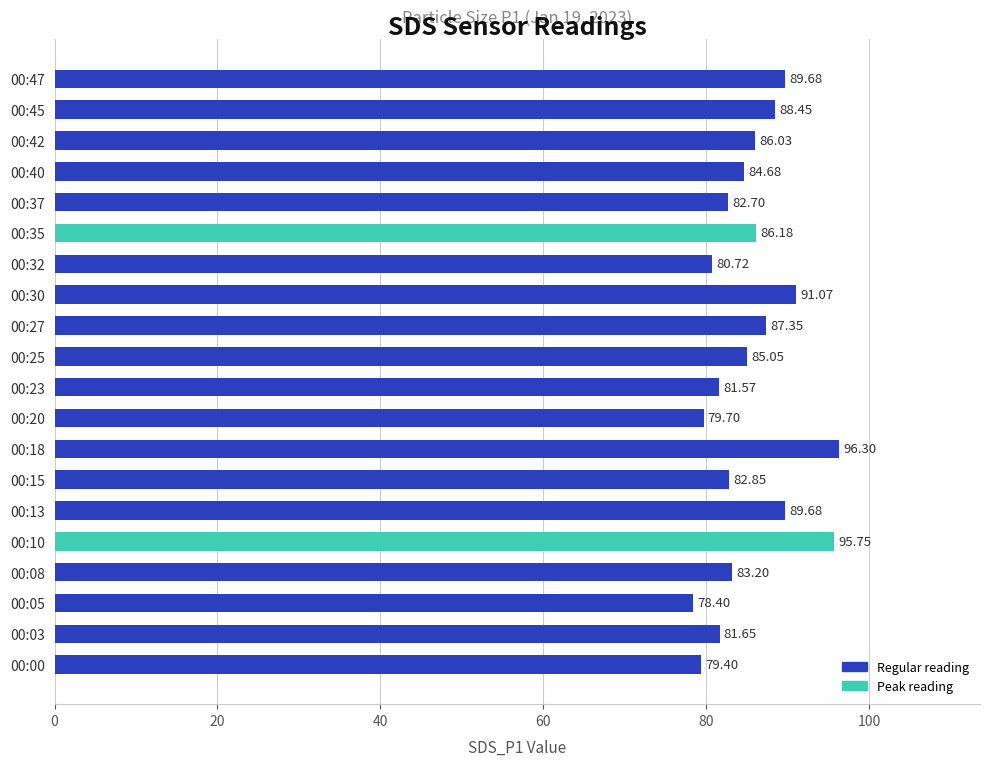

How many values are below 85?

10